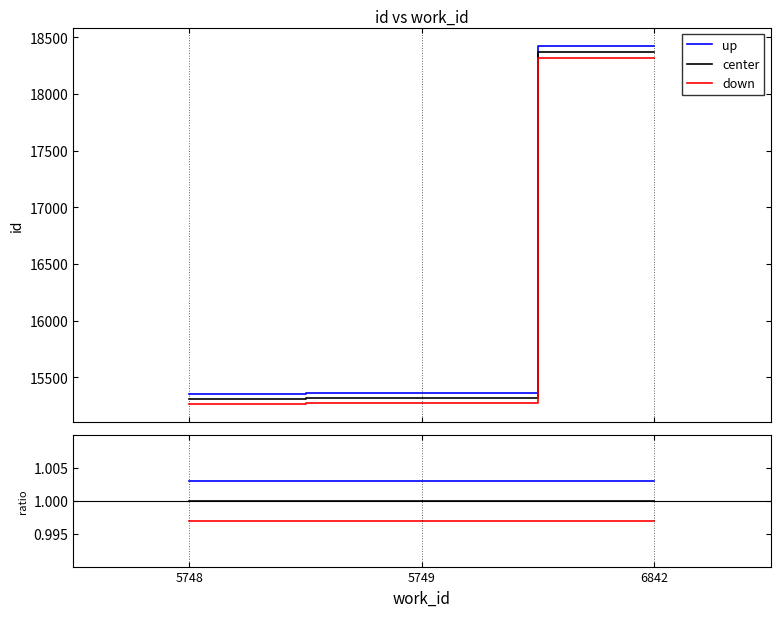

Which has a higher value, 5749 or 6842?

5749